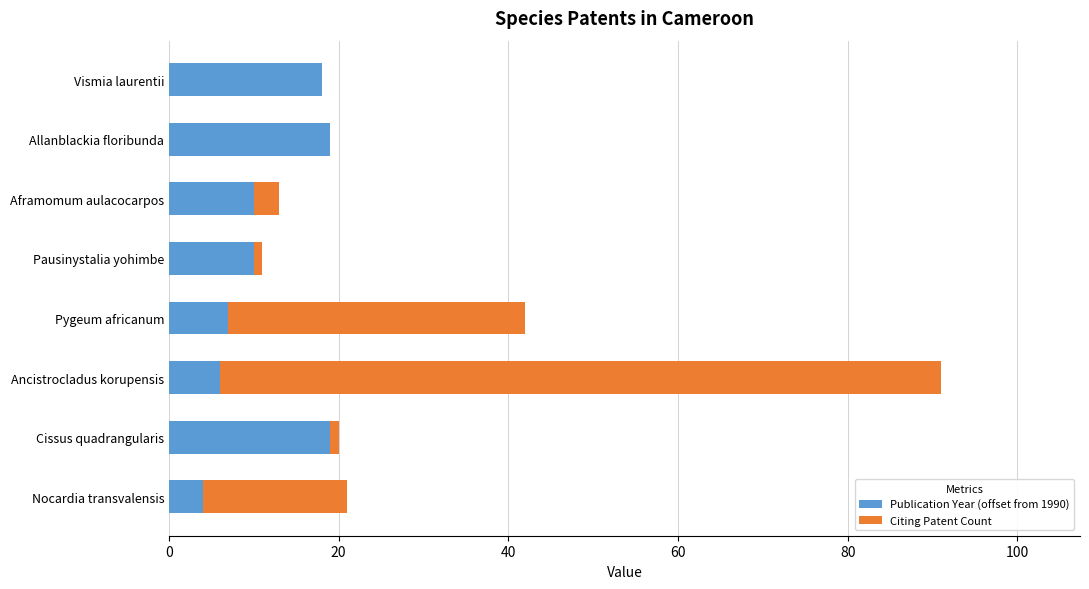

True or false: Publication Year (offset from 1990) has a value of 16 at Aframomum aulacocarpos.

False